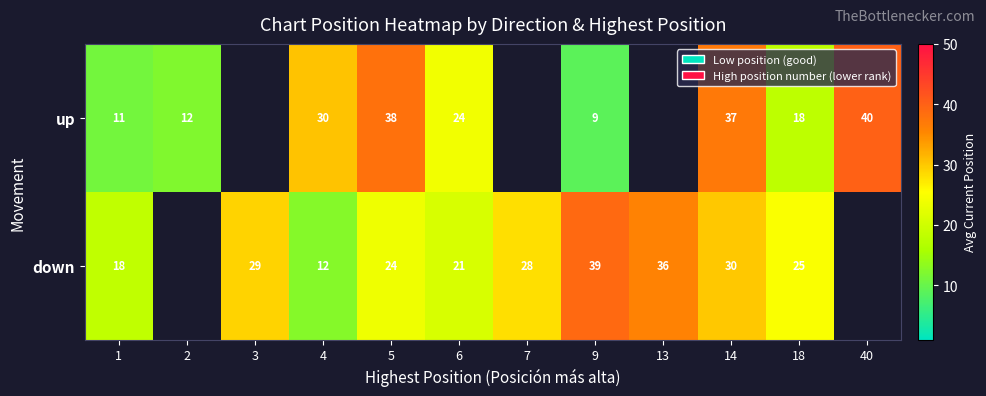

What is the sum of the down values at 6 and 9?

60.0